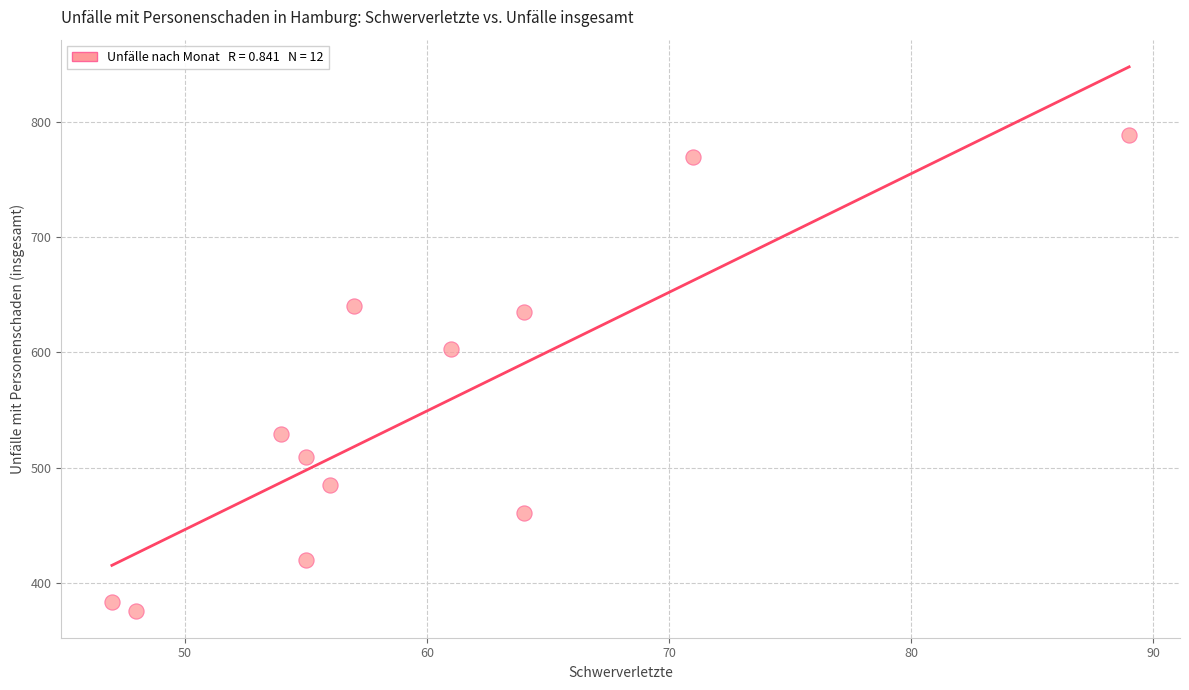

What Y value in the scatter plot is closest to 582?

603